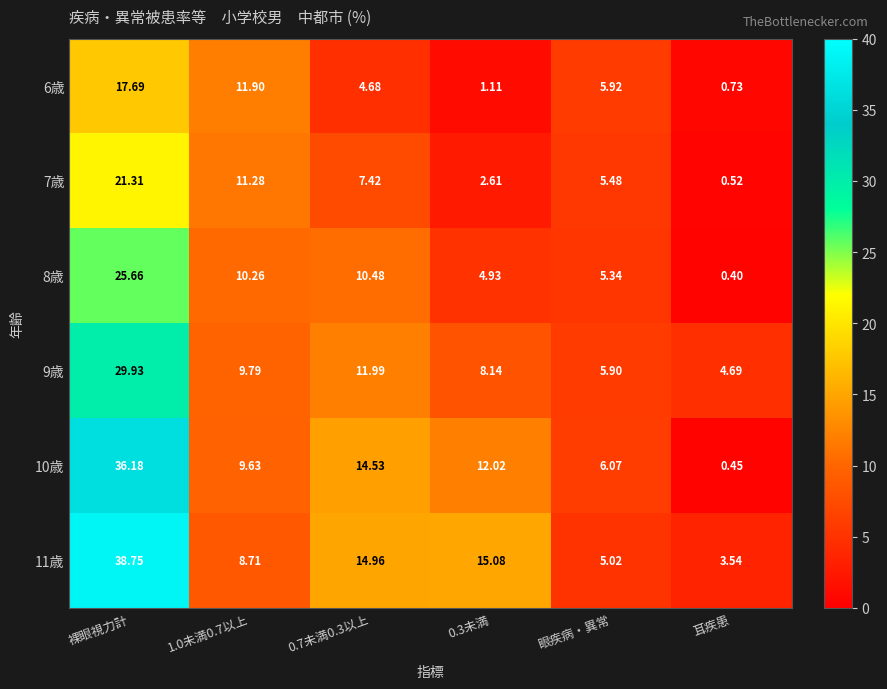

Which category has the lowest value in the 6歳 series?

耳疾患